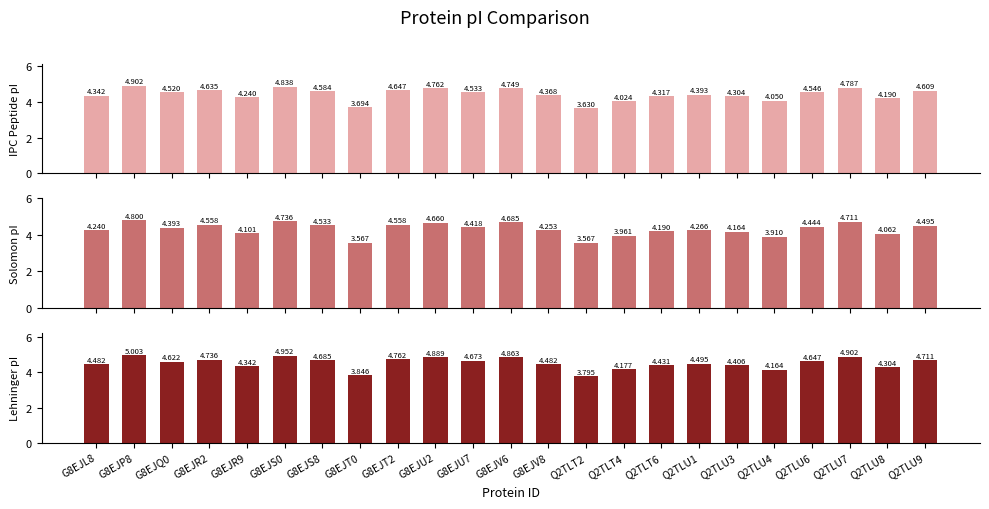

True or false: IPC_peptide has a value of 1.4 at Q2TLU8.

False